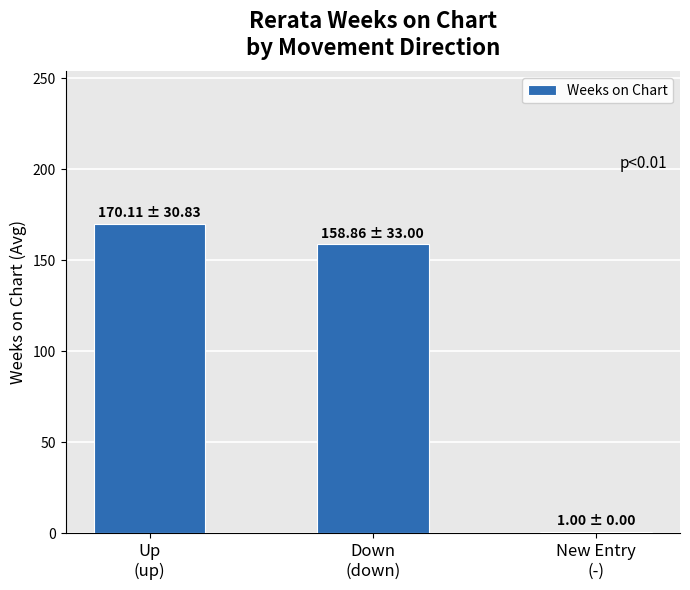

Which category has the lowest value across all series?

New Entry
(-)